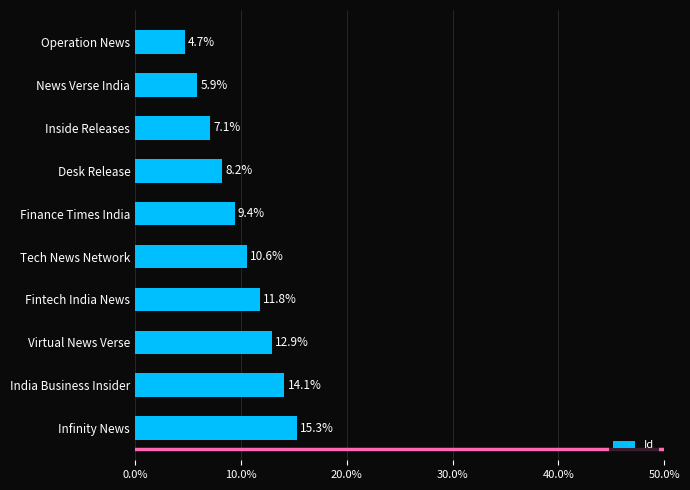

Reading bottom to top, extract all data points from this chart.

15.3	14.1	12.9	11.8	10.6	9.4	8.2	7.1	5.9	4.7